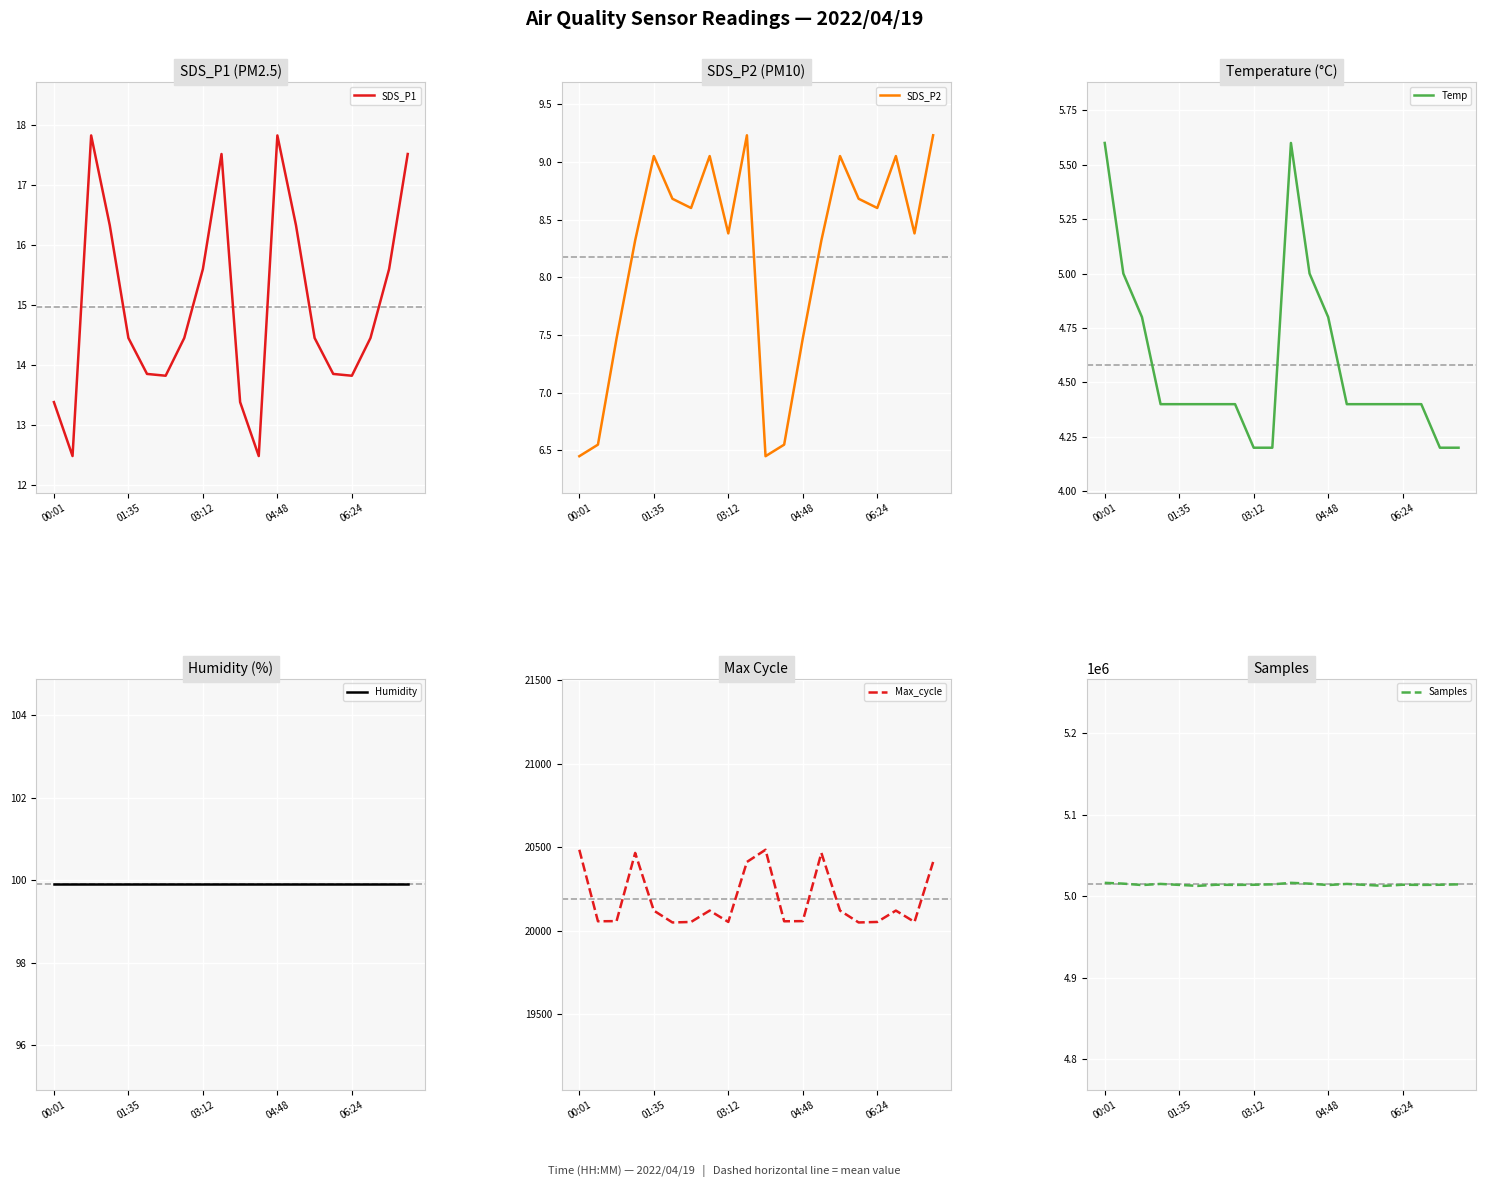

True or false: Max_cycle has a value of 30220.1 at 6.

False